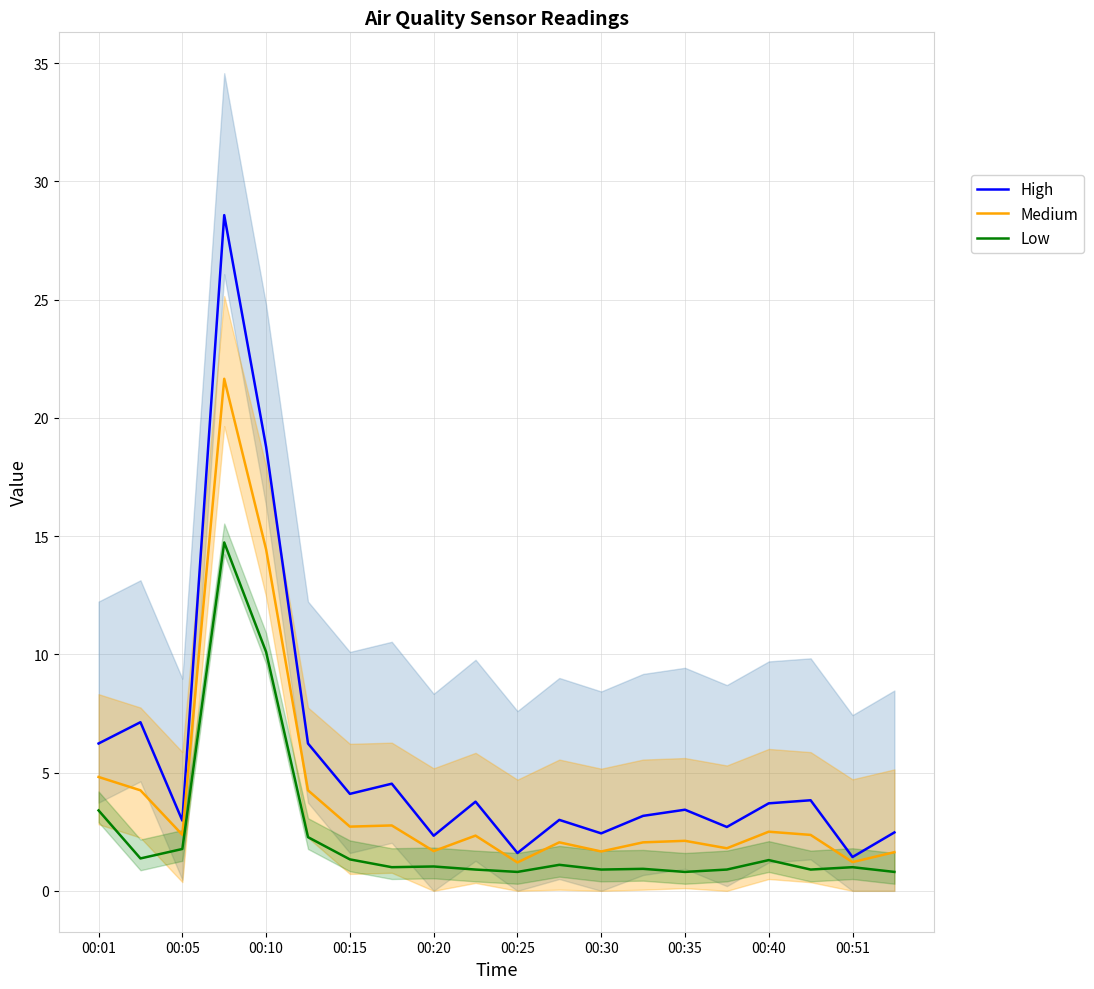

Rank the series by their average value, from lowest to highest.

Low, Medium, High